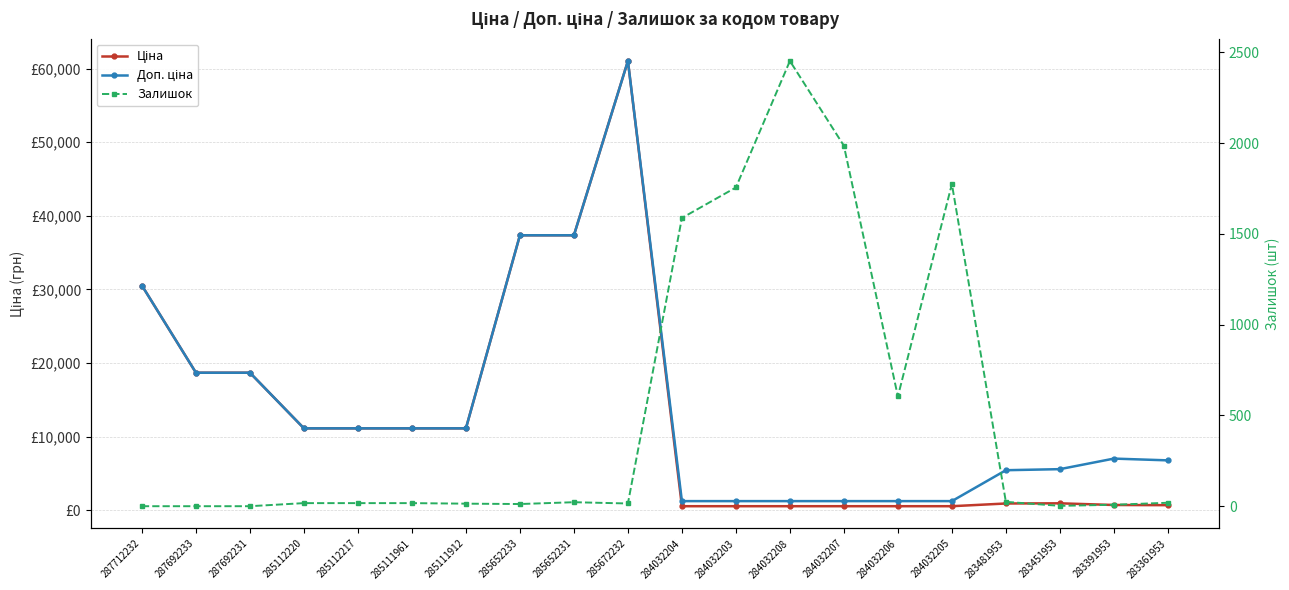

The Доп. ціна series shows 1227.2 at 284032208. True or false?

True